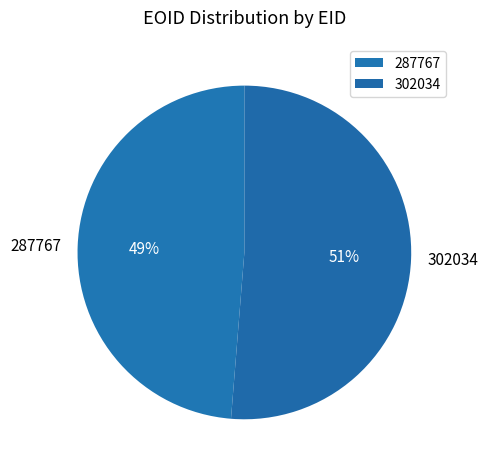

Rank the categories by value from lowest to highest.

287767, 302034